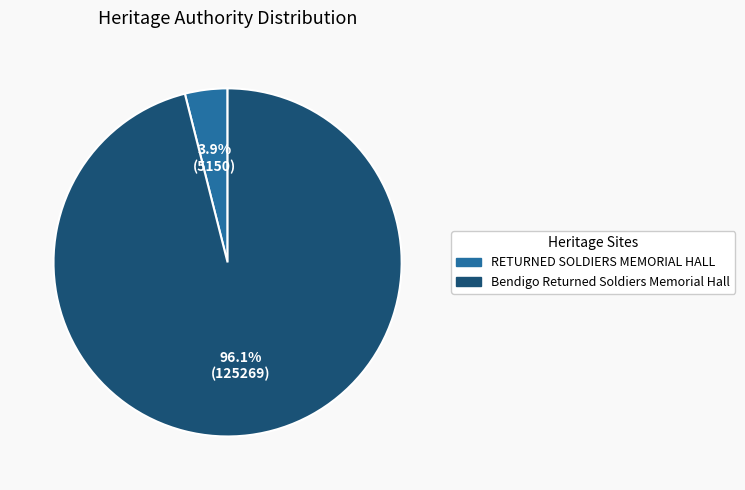

Between RETURNED SOLDIERS MEMORIAL HALL and Bendigo Returned Soldiers Memorial Hall, which is larger?

Bendigo Returned Soldiers Memorial Hall